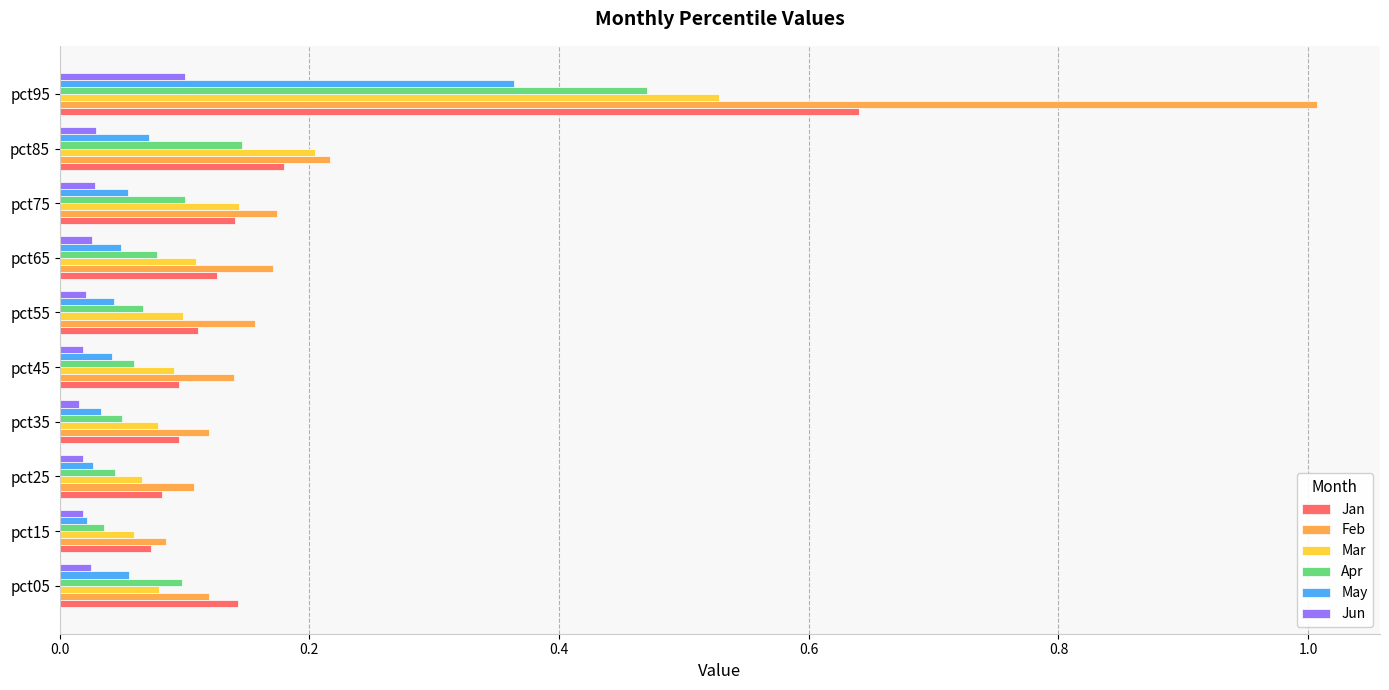

Which category has the highest value across all series?

pct95